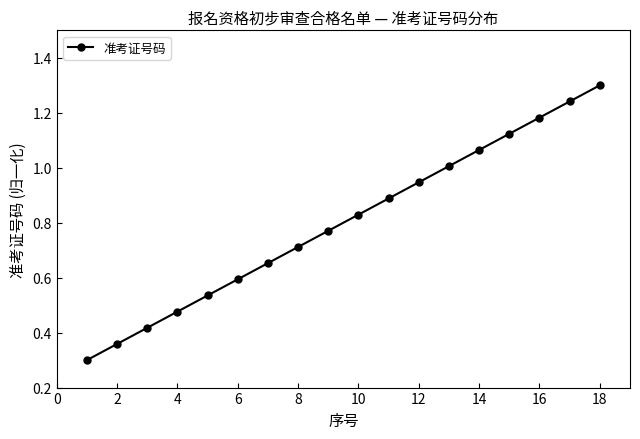

What is the greatest value displayed?

1.3